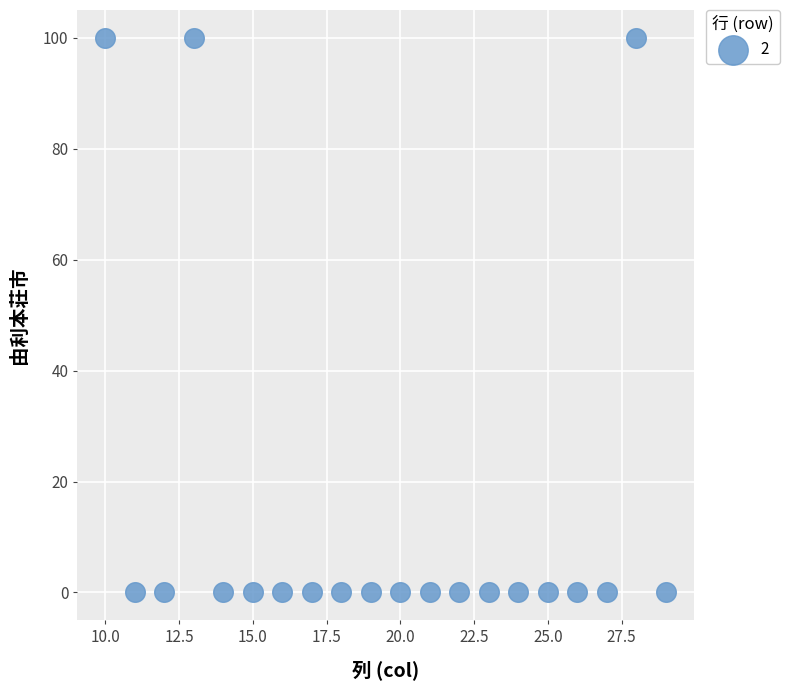

What is the range of X values (max minus min)?

19